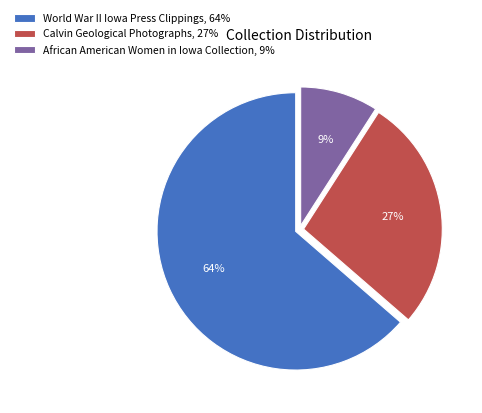

Which slice is the smallest?

African American Women in Iowa Collection, 9%